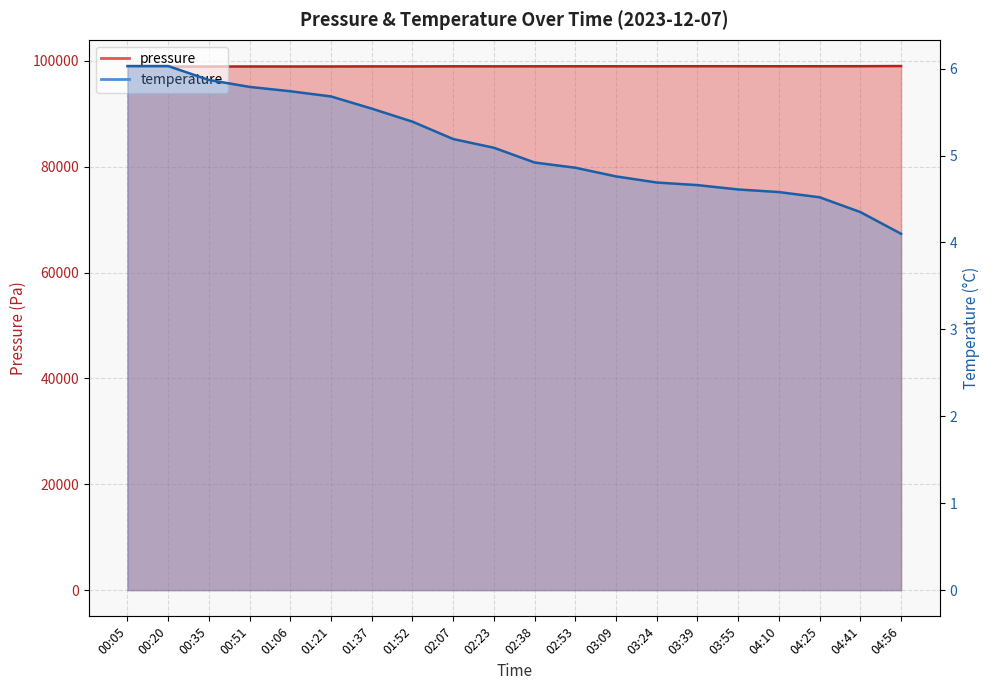

What position from the left is 02:23?

10